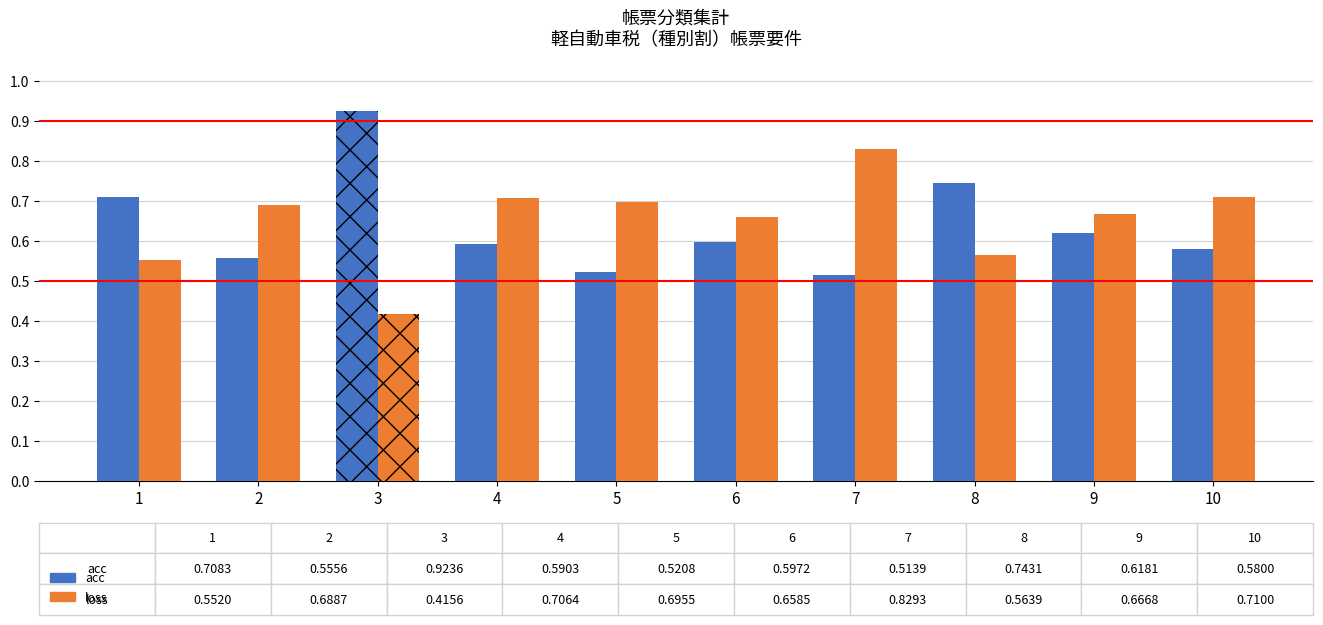

List the labels in order of value, smallest first.

7, 5, 2, 10, 4, 6, 9, 1, 8, 3